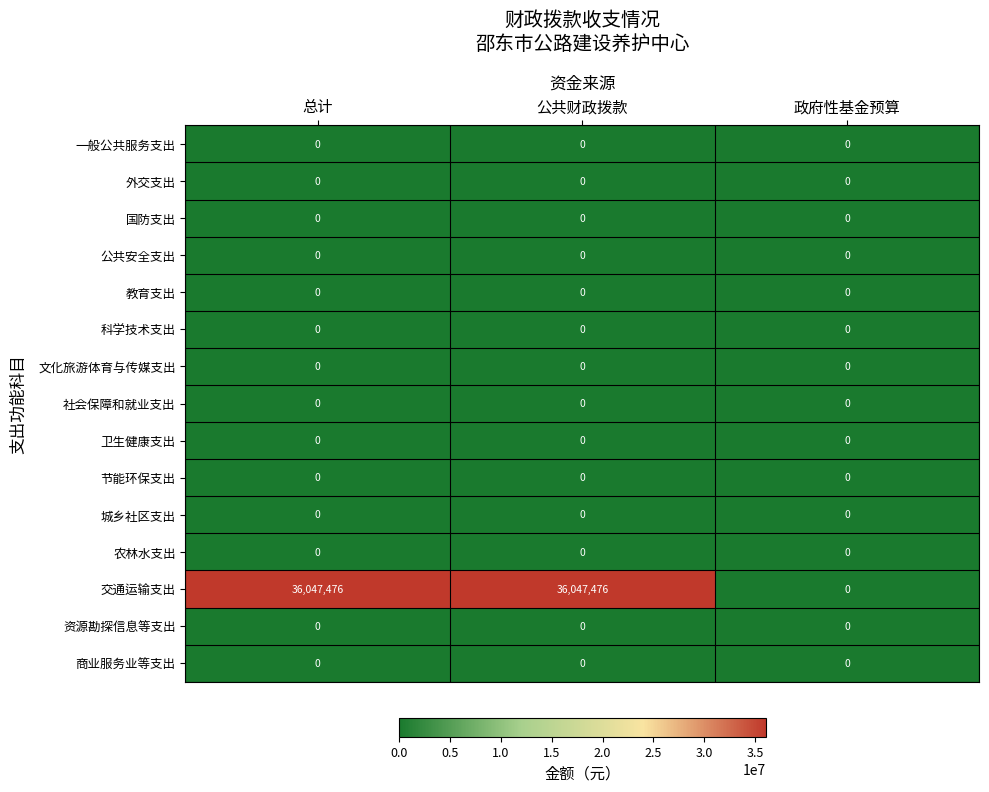

What is the greatest value displayed?

36047476